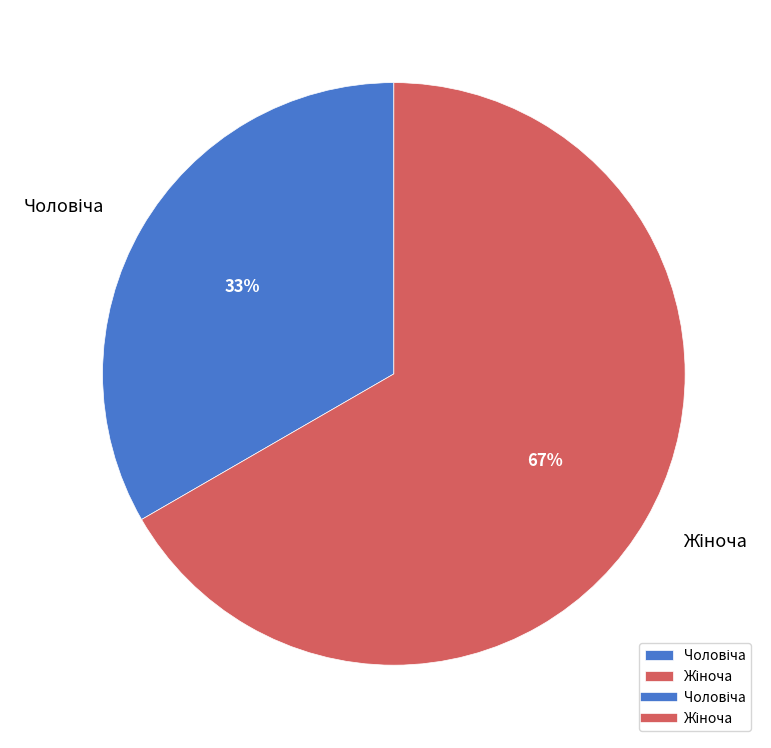

To the nearest percent, what is the average slice percentage?

50%